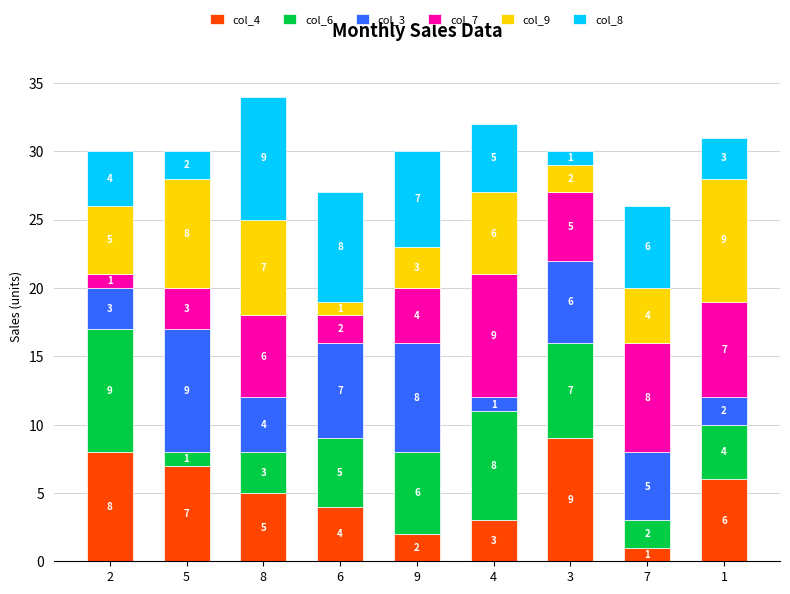

At which category is the sum across all series the highest?

8